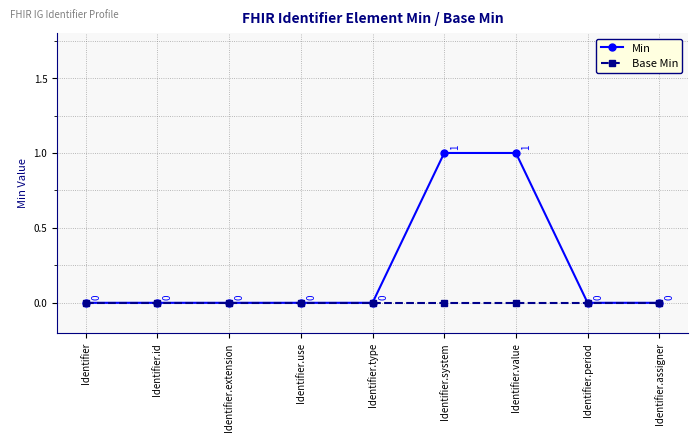

List the series in order of their overall mean, highest first.

Min, Base Min